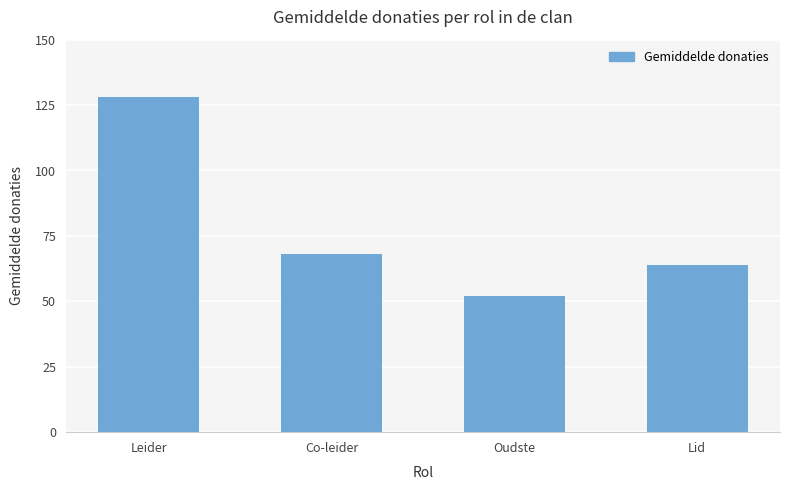

How many bars are there in total?

4